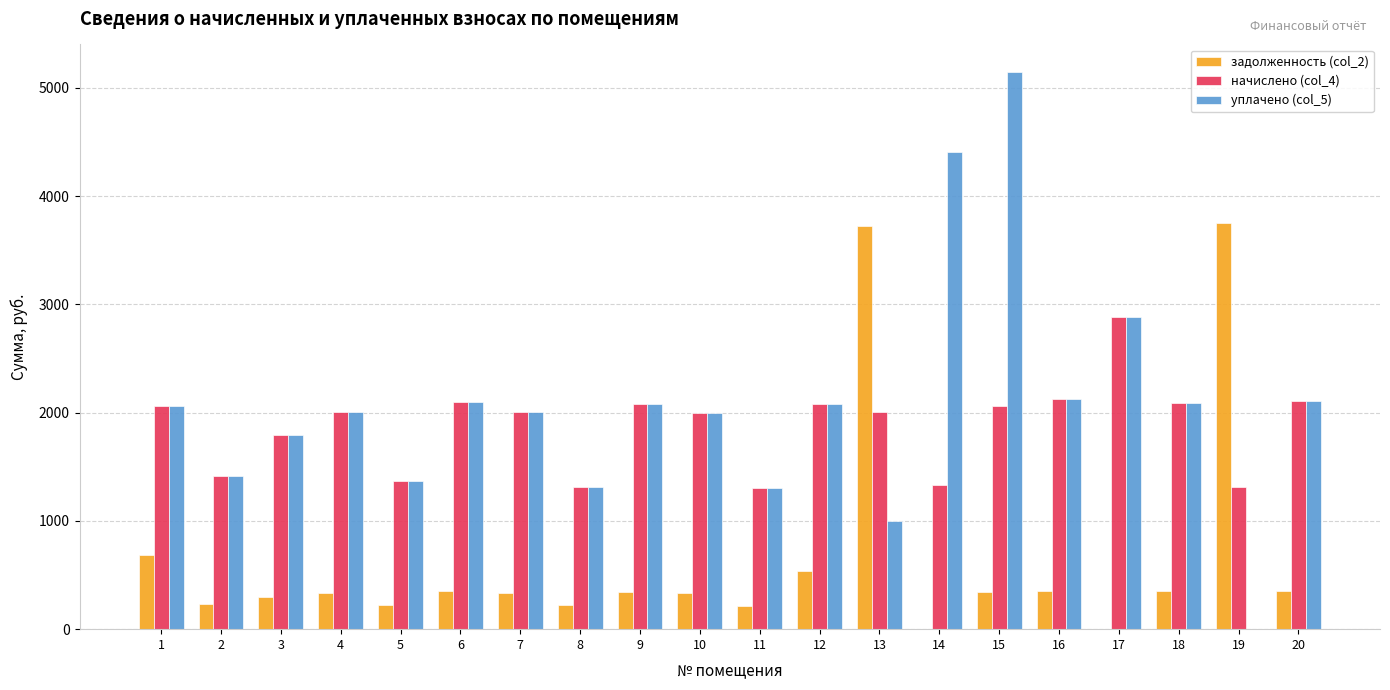

What is the sum of all начислено (col_4) values?

37442.2